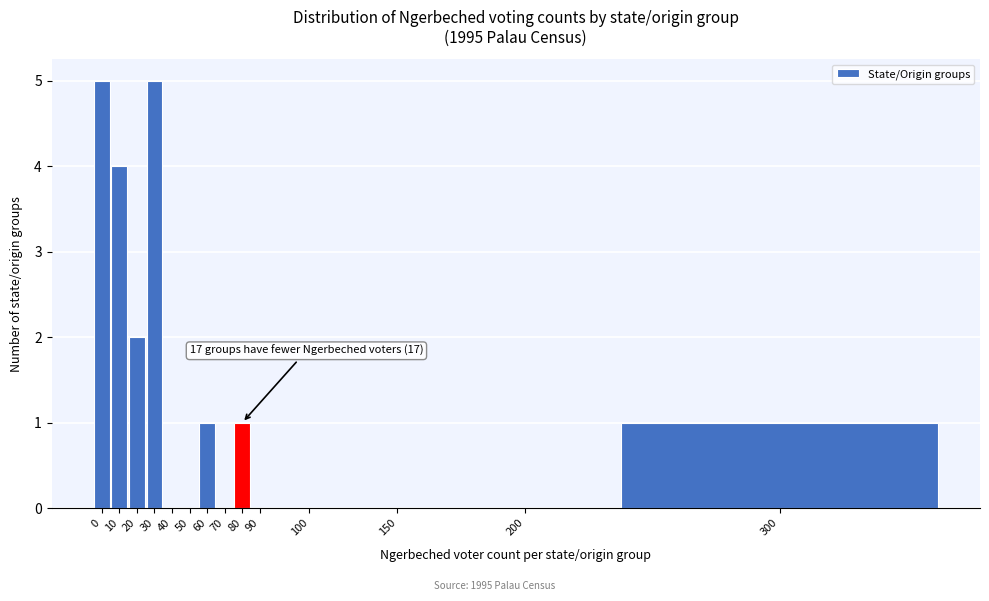

Reading right to left, what are all the values shown in this chart?

300=1	200=0	150=0	100=0	90=0	80=1	70=0	60=1	50=0	40=0	30=5	20=2	10=4	0=5